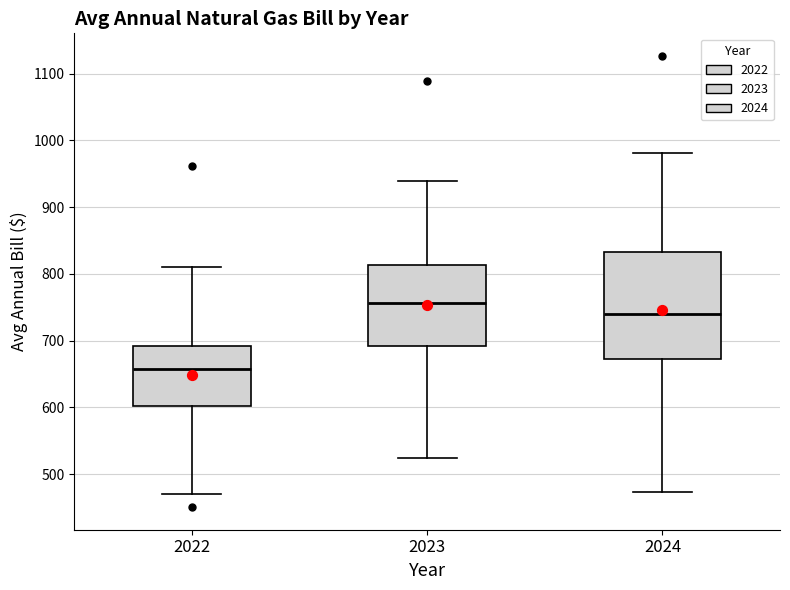

Which box's median line is the highest?

2023